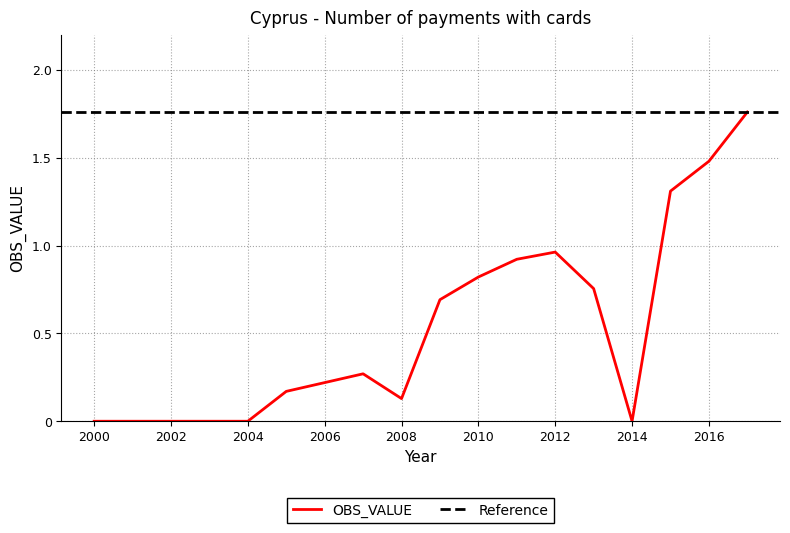

How many interior local peaks (higher than both neighbors) does the data have?

2